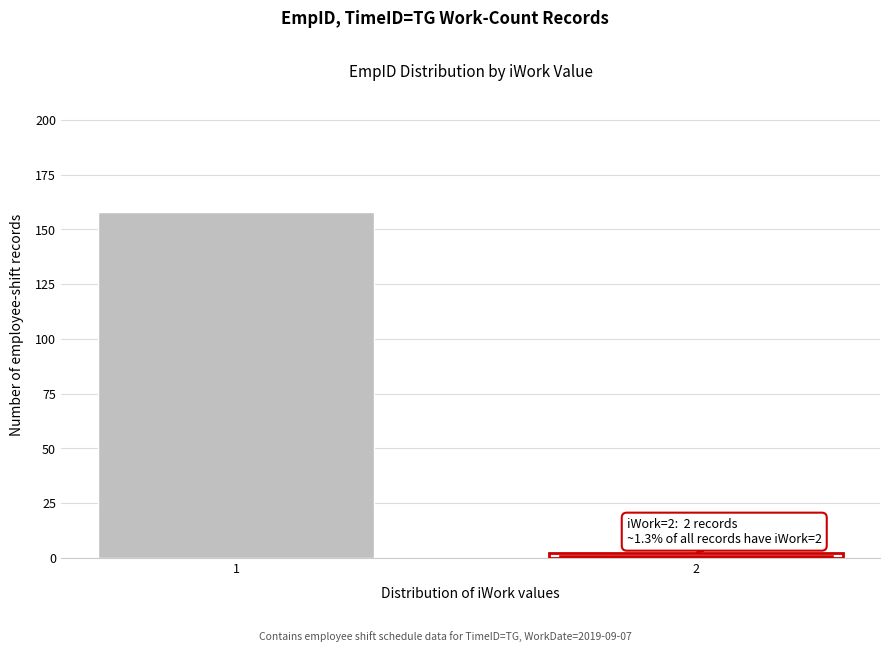

Reading left to right, transcribe all the data shown in this chart.

158	2